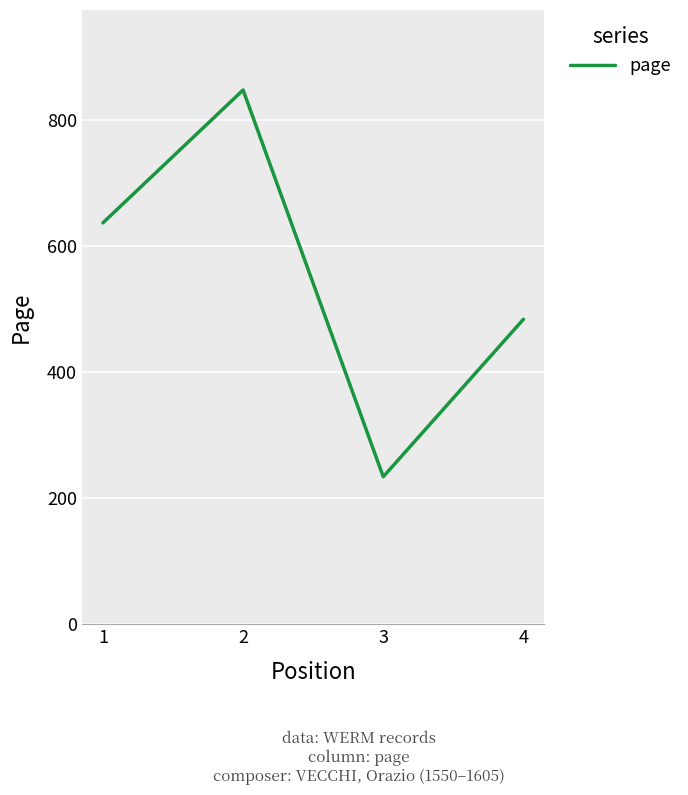

List the labels in order of value, largest first.

2, 1, 4, 3